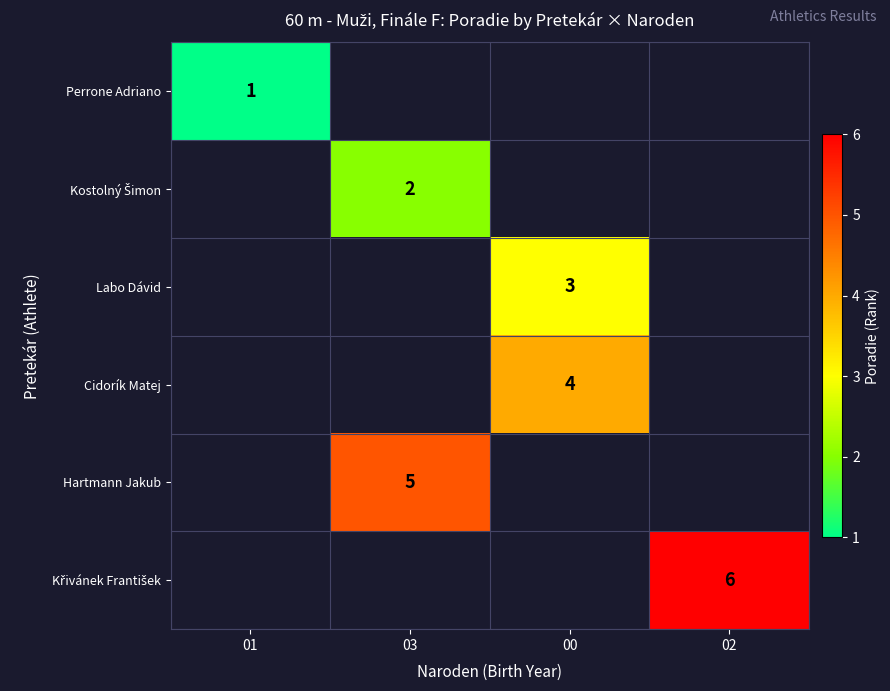

True or false: Cidorík Matej has a value of 4 at 00.

True